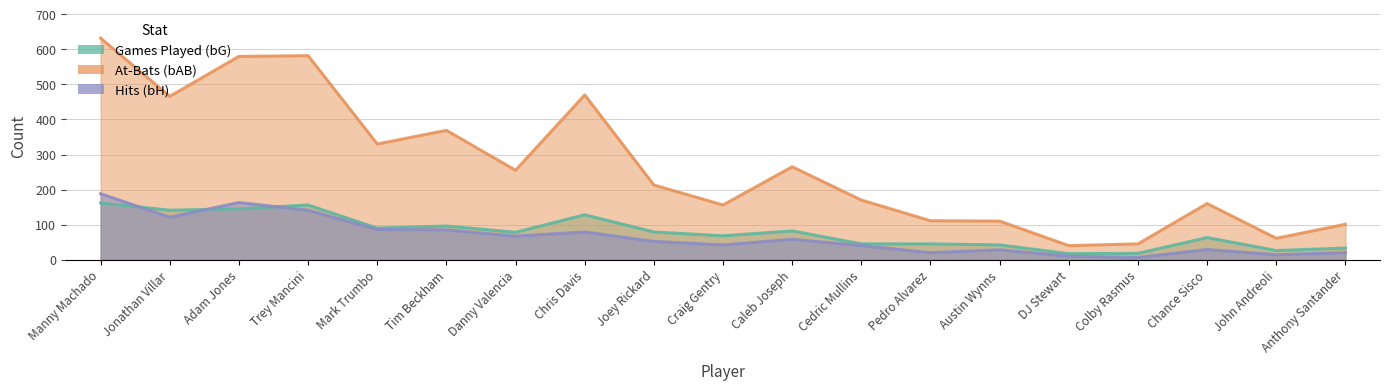

Reading left to right, transcribe all the data shown in this chart.

bG: 162	141	145	156	90	96	78	128	79	68	82	45	45	42	17	18	63	26	33
bAB: 632	466	580	582	330	369	255	470	213	156	265	170	111	110	40	45	160	61	101
bH: 188	121	163	141	86	85	67	79	52	42	58	40	20	28	10	6	29	14	20